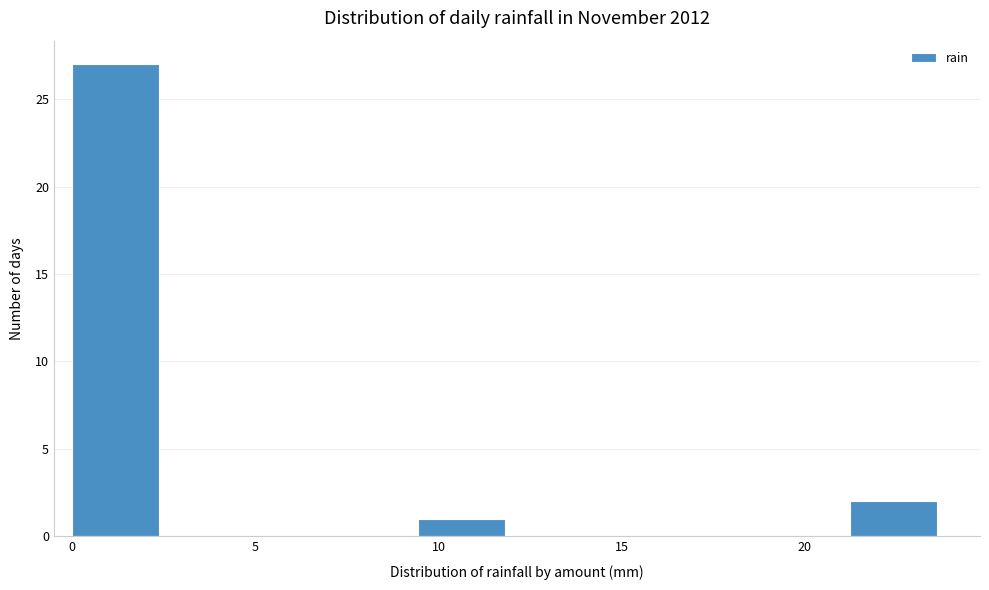

Which range on the x-axis has the tallest bar?

0.0 to 2.5